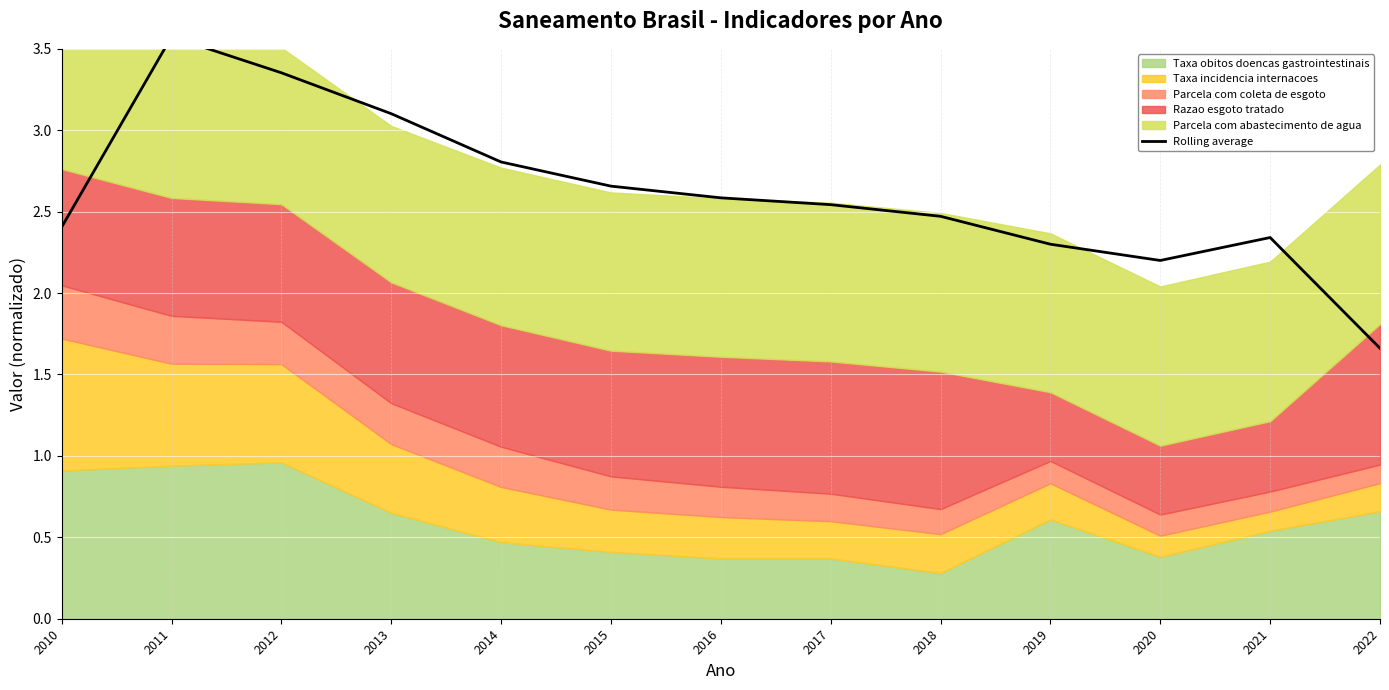

How many points are lower than both their immediate neighbors (excluding endpoints)?

1